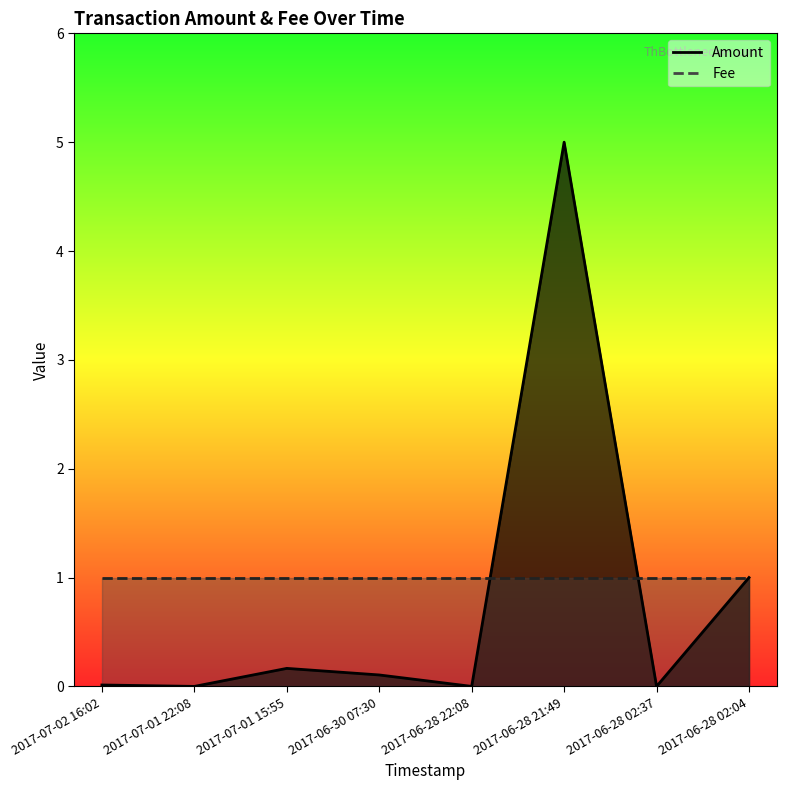

How many interior local peaks (higher than both neighbors) does the data have?

2